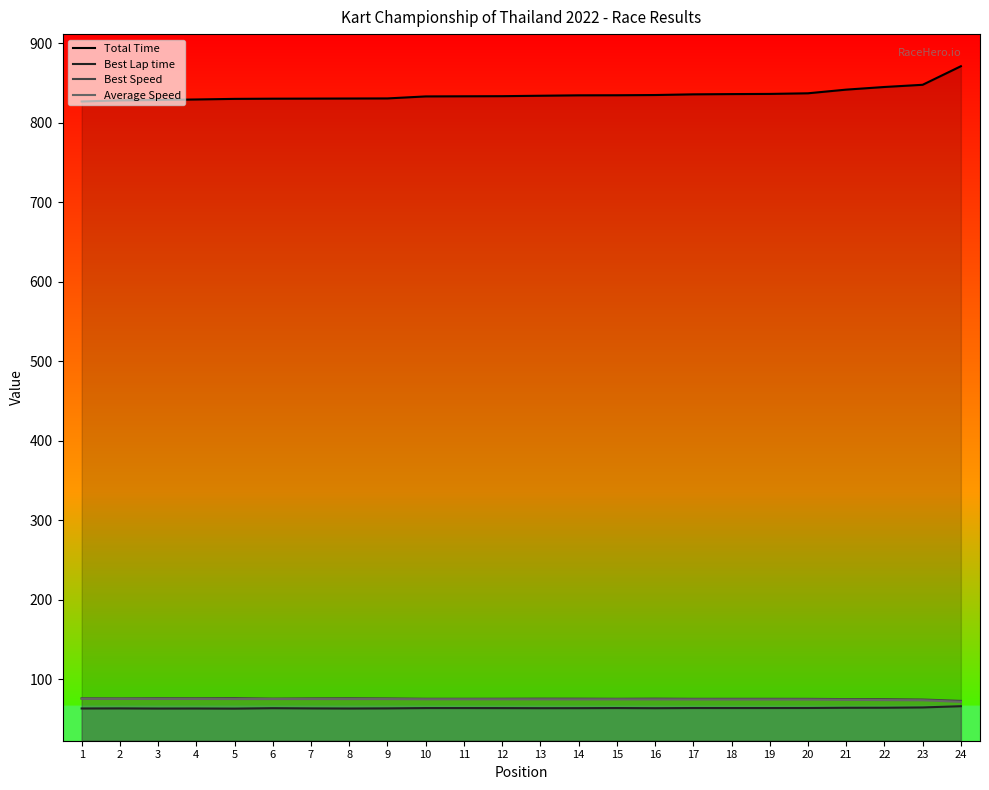

What is the value of the Average Speed point at the 22nd from the left?

73.7